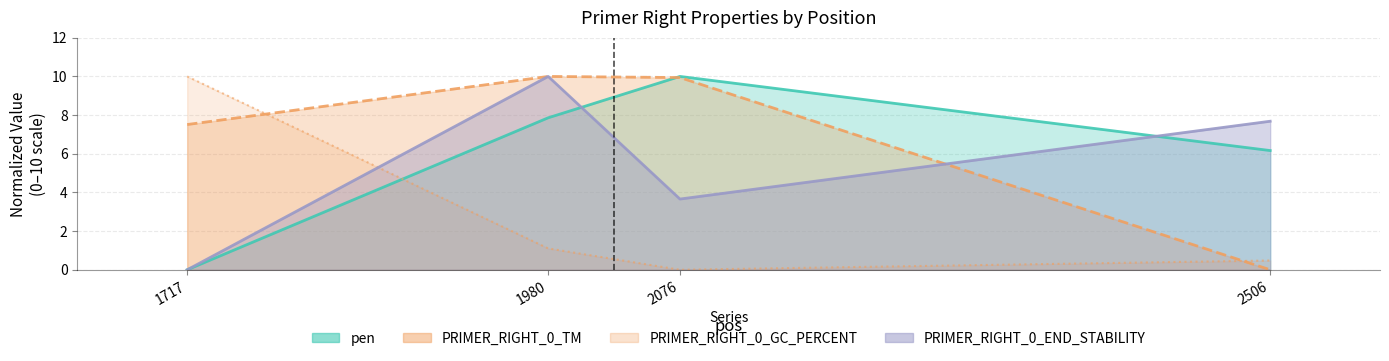

True or false: PRIMER_RIGHT_0_GC_PERCENT and pen cross at least once.

True